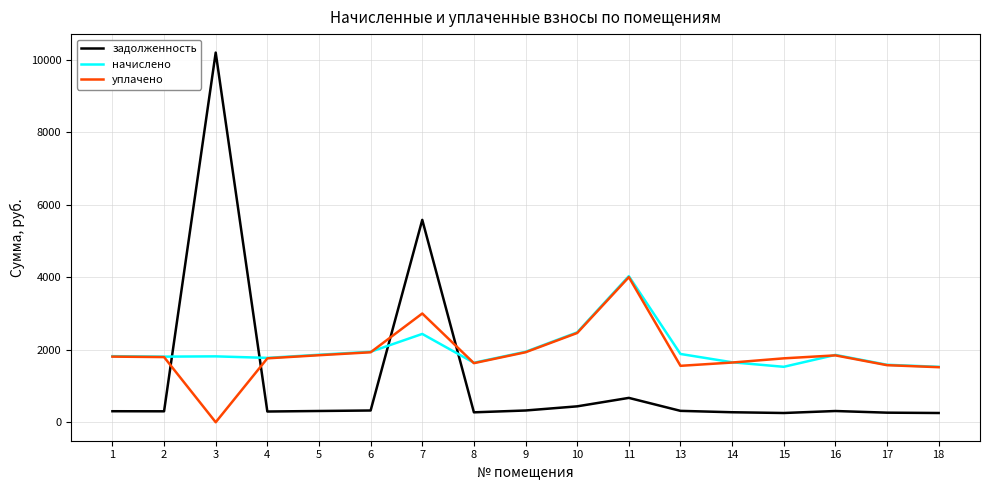

Rank the series at 3 from lowest to highest value.

уплачено, начислено, задолженность